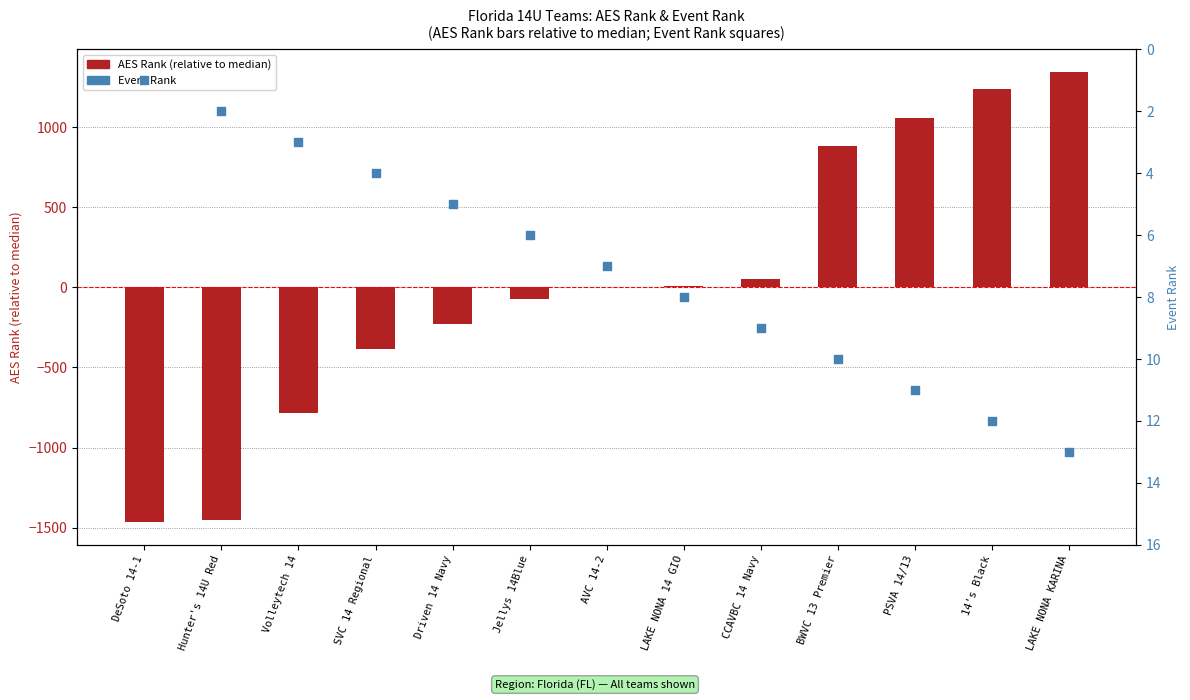

Is the value of Event Rank at 14's Black greater than the value of AES Rank (relative to median) at Volleytech 14?

Yes